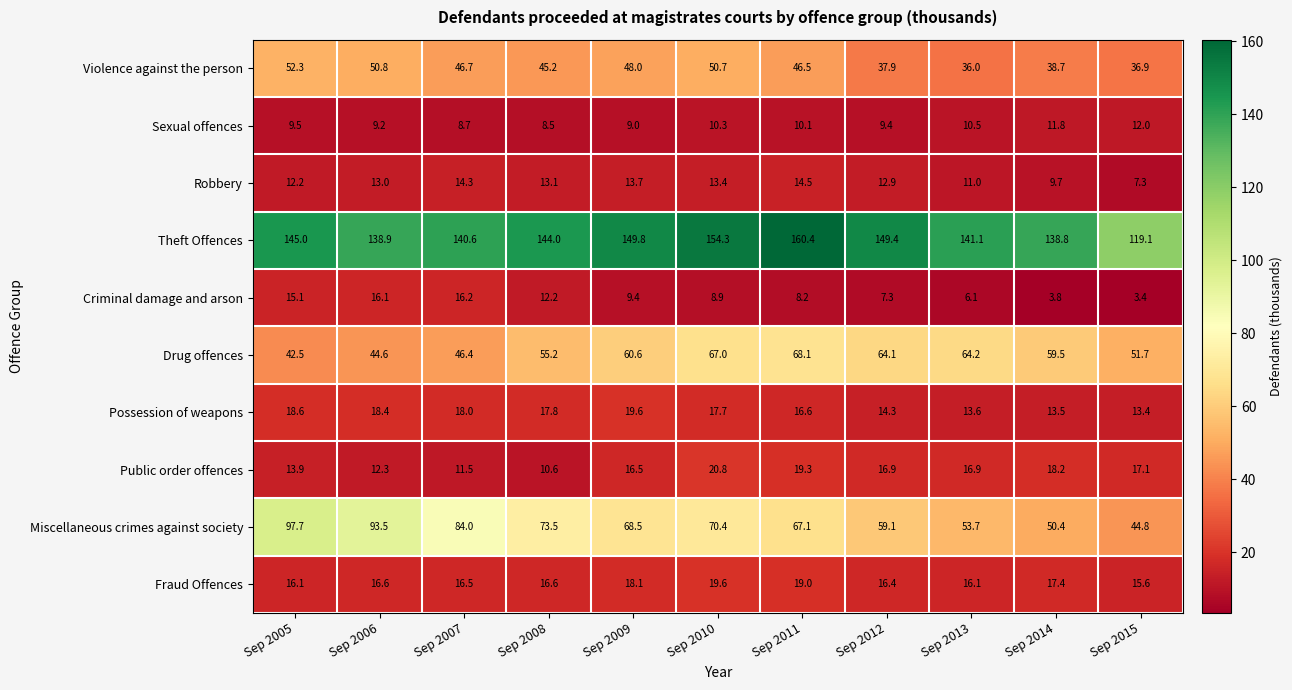

What is the difference between the highest and lowest values at Sep 2014?

135.0